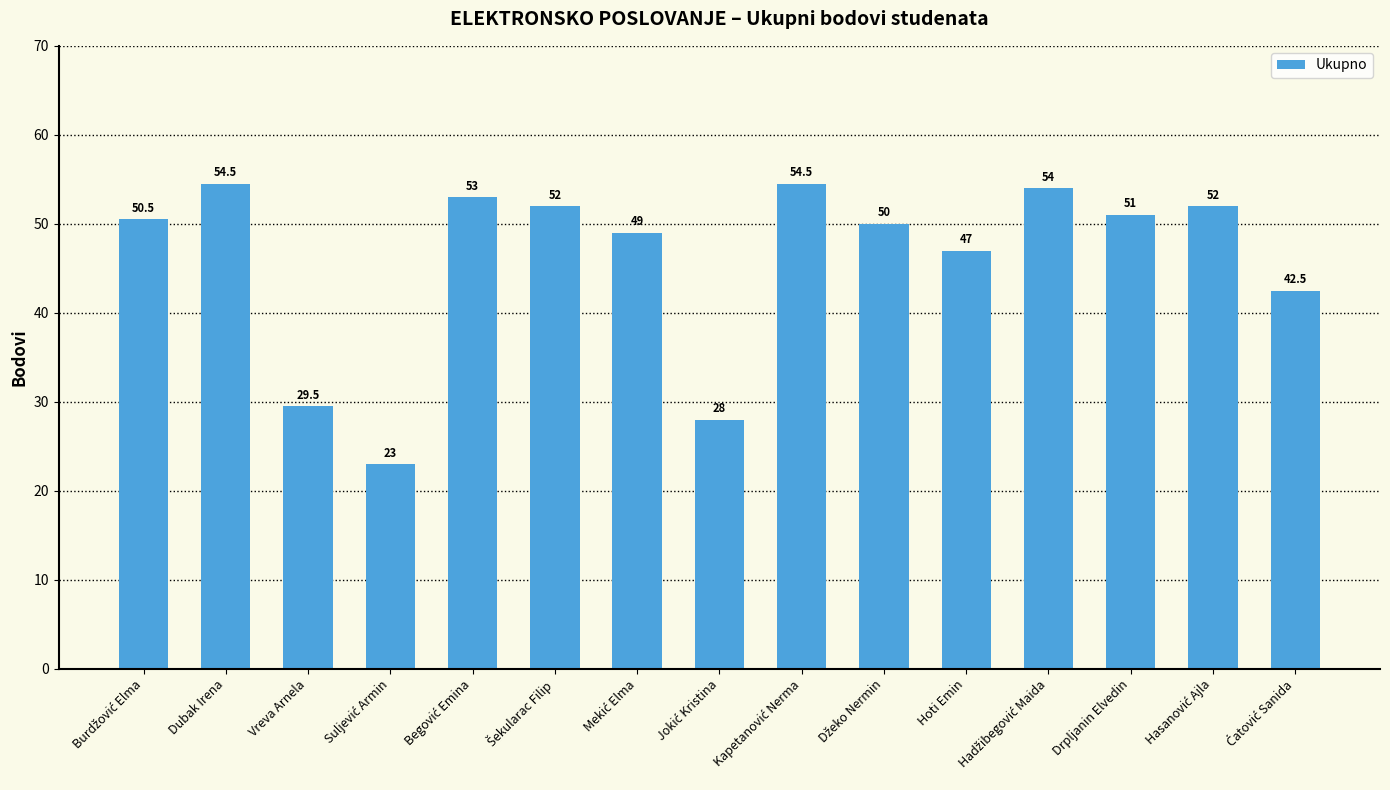

Reading left to right, what are all the values shown in this chart?

50.5	54.5	29.5	23.0	53.0	52.0	49.0	28.0	54.5	50.0	47.0	54.0	51.0	52.0	42.5